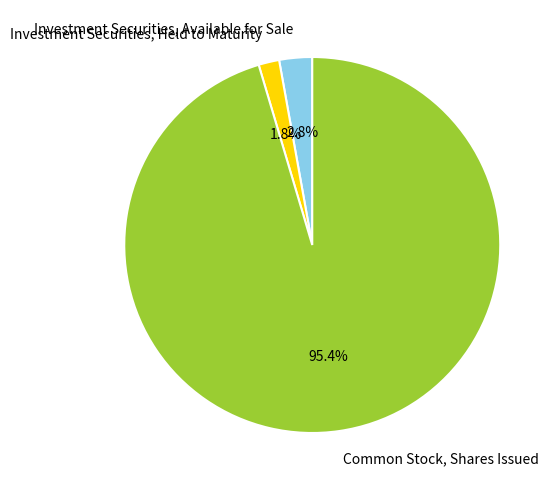

Which slice is the largest?

Common Stock, Shares Issued